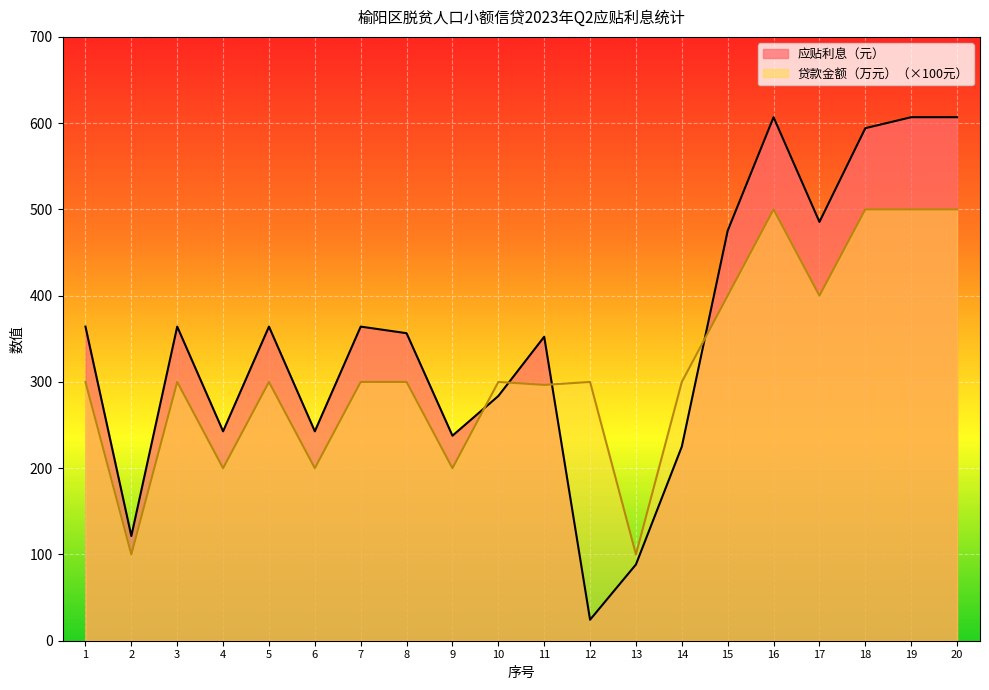

Is it true that 贷款金额（万元） equals 797.4 at 16?

False